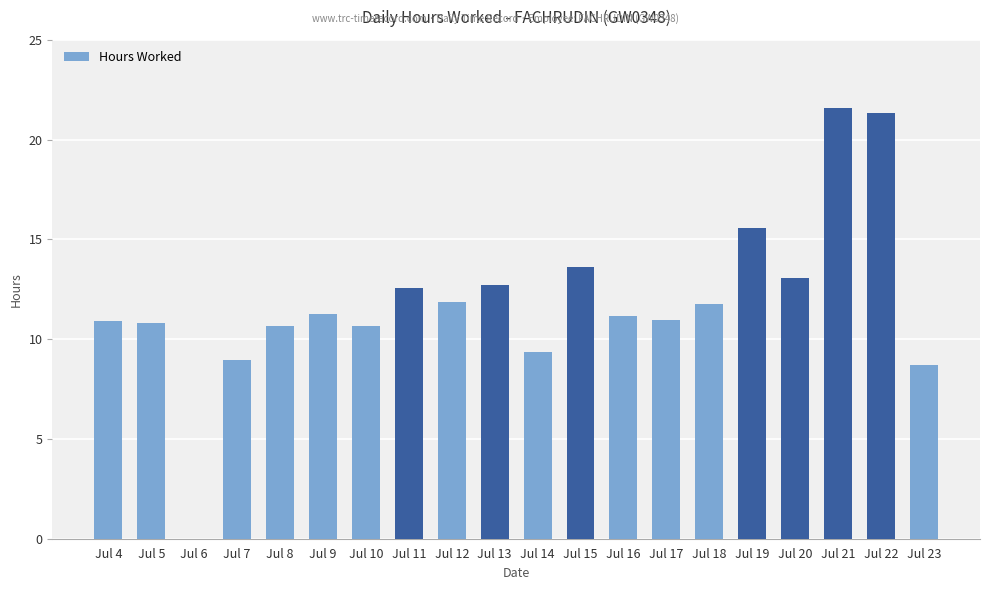

What is the difference between the values at Jul 17 and Jul 6?

11.0